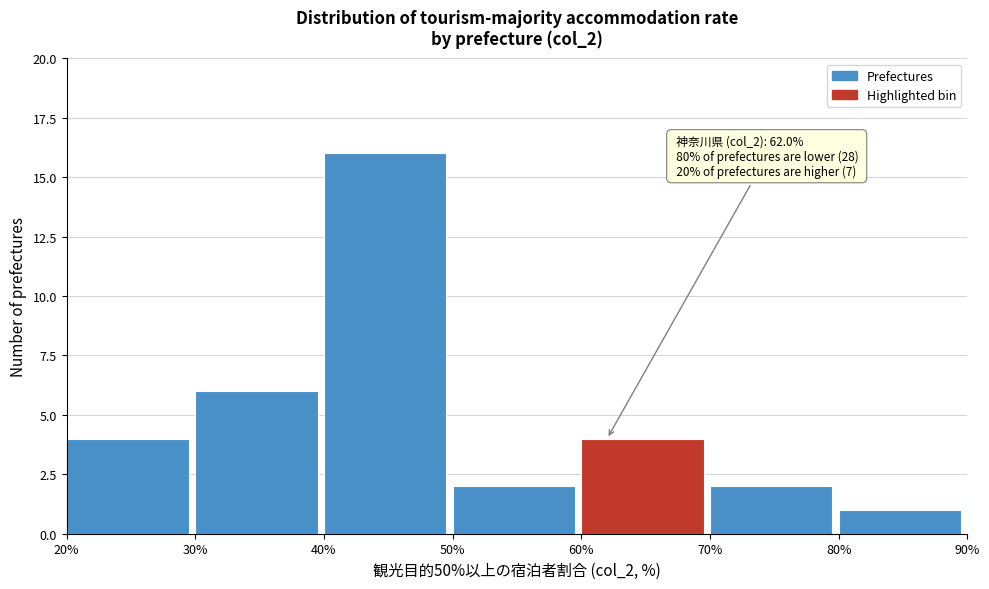

Over which range of the x-axis is the bar tallest?

40% to 50%